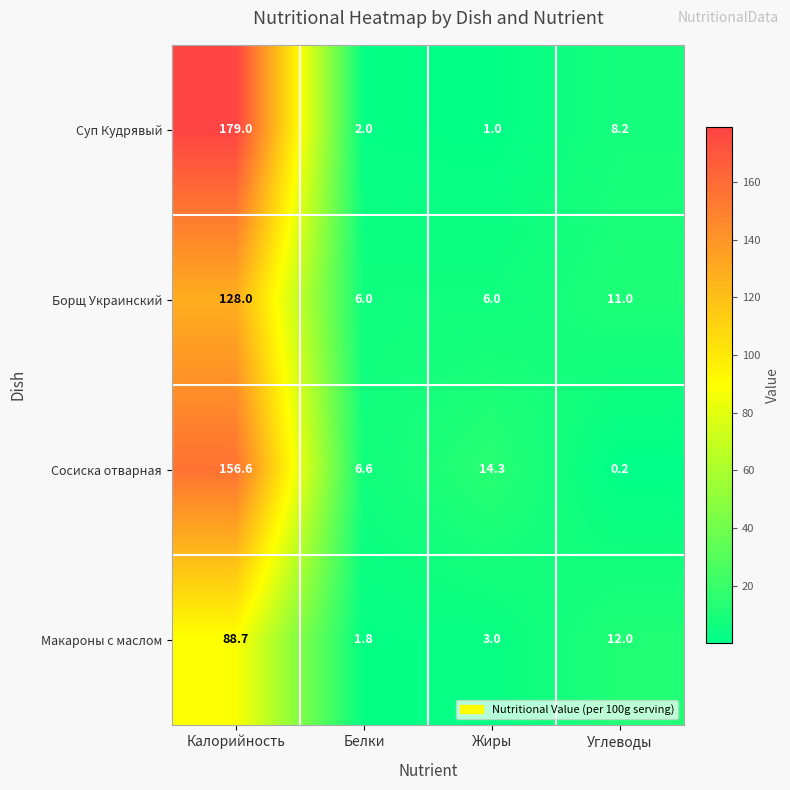

How many categories are shown in the chart?

4